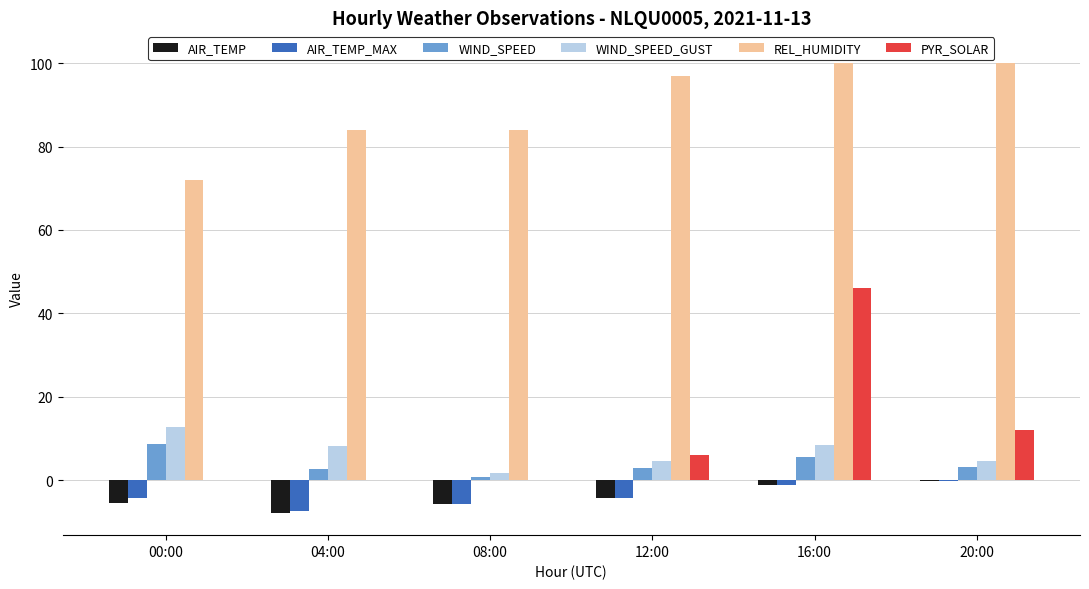

Between 04:00 and 20:00, which series saw the biggest shift?

REL_HUMIDITY